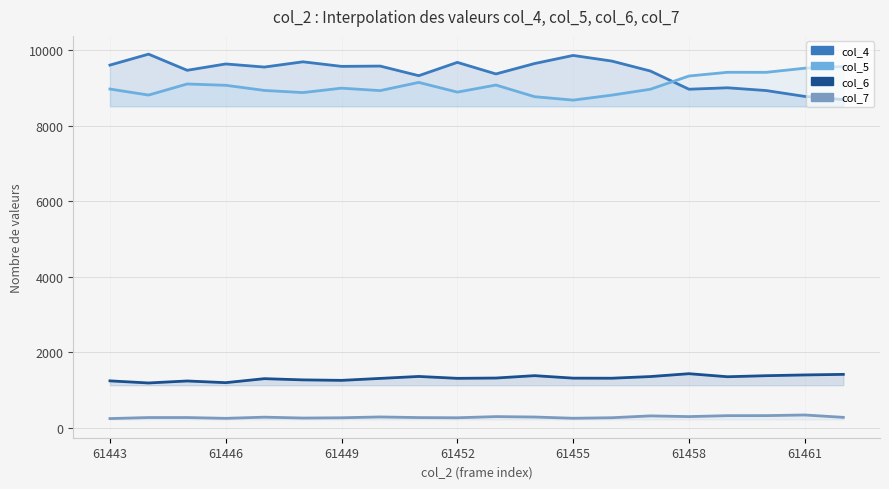

True or false: col_5 has more than 1 interior local peaks.

True